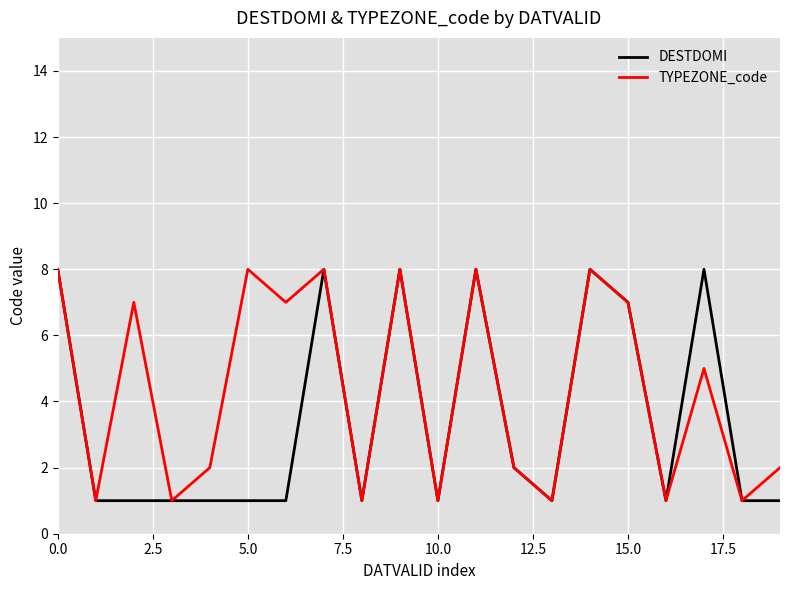

List the series in order of their overall mean, lowest first.

DESTDOMI, TYPEZONE_code